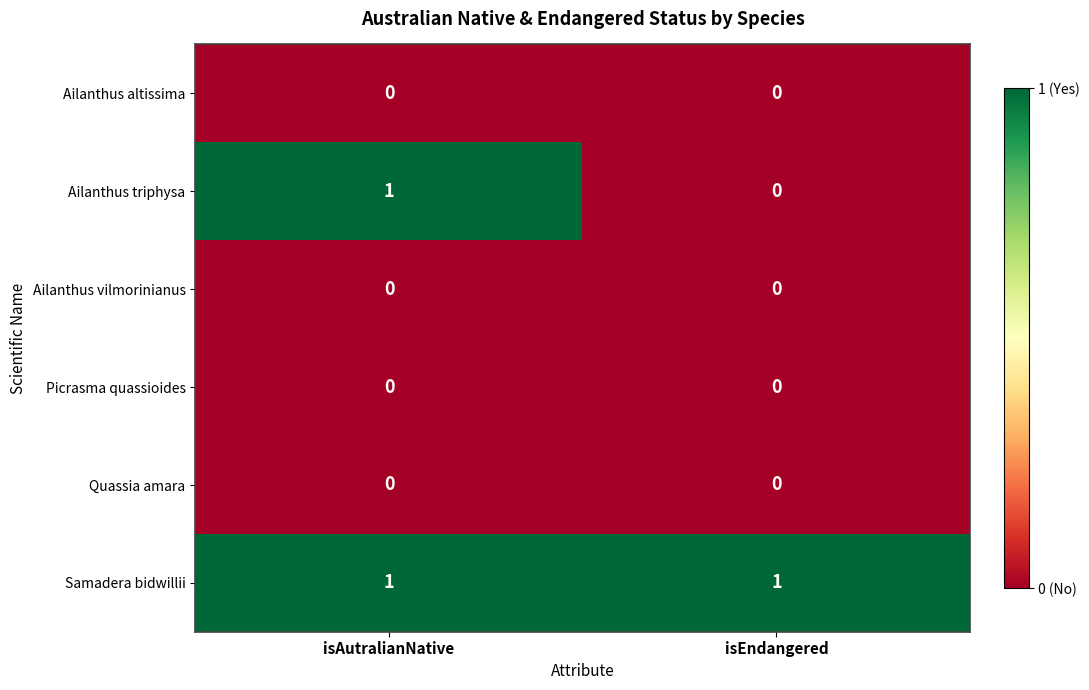

Between isAutralianNative and isEndangered, which series saw the biggest shift?

Ailanthus triphysa